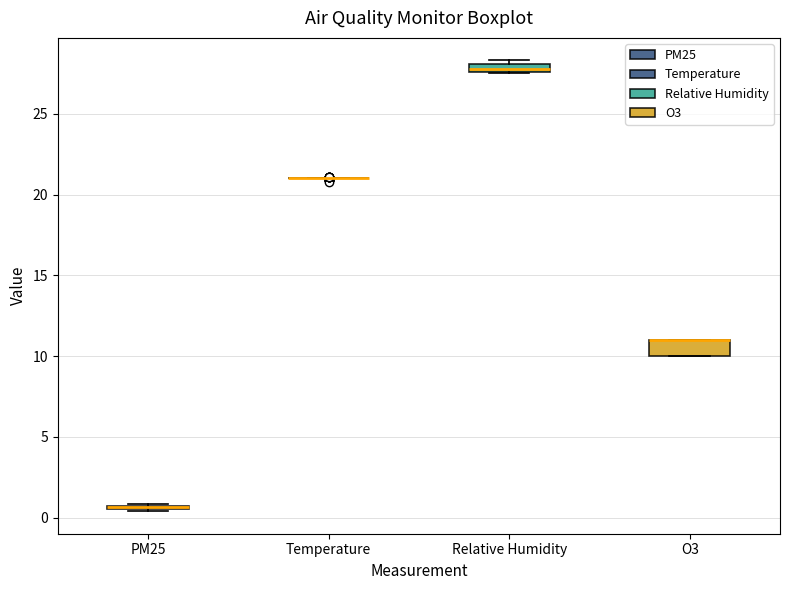

Comparing the boxes themselves (not the whiskers), which one is the tallest?

O3